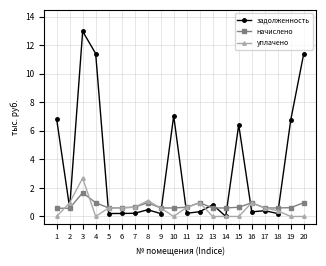

What is the maximum value for задолженность?

13.0